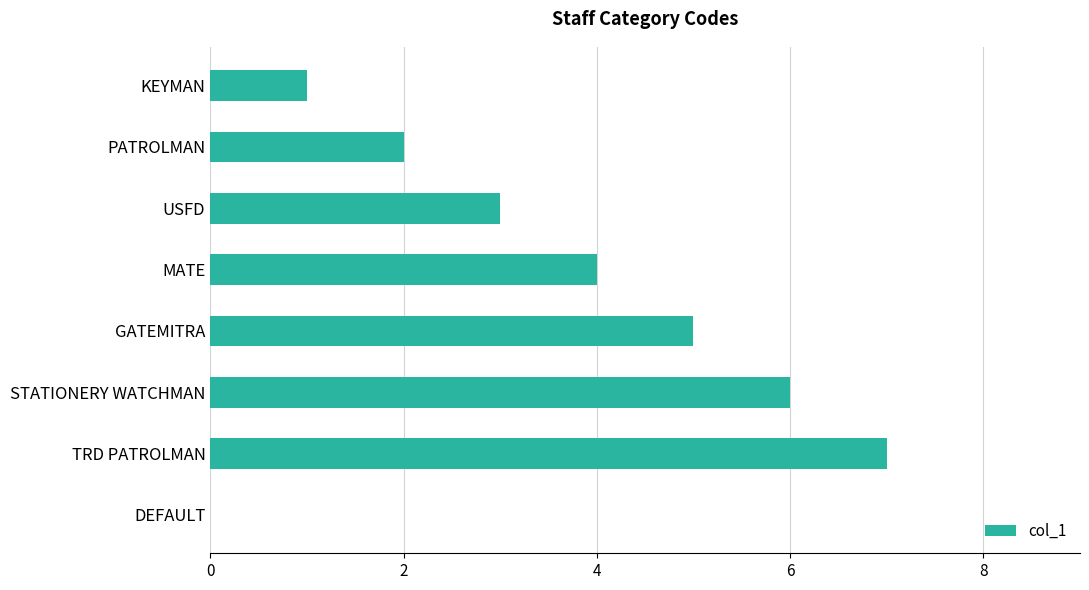

The chart shows a value of 9 at GATEMITRA. True or false?

False